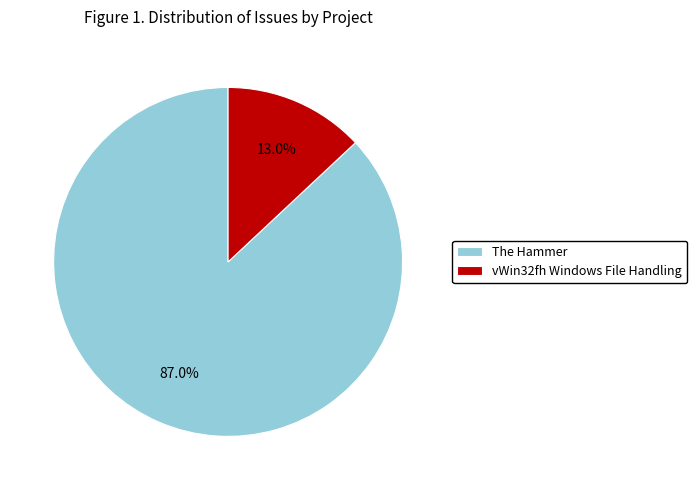

Which slice is the smallest?

vWin32fh Windows File Handling